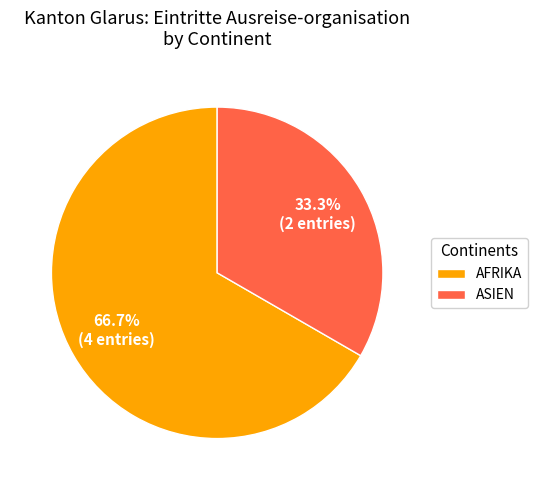

What is the largest slice in the pie chart?

AFRIKA